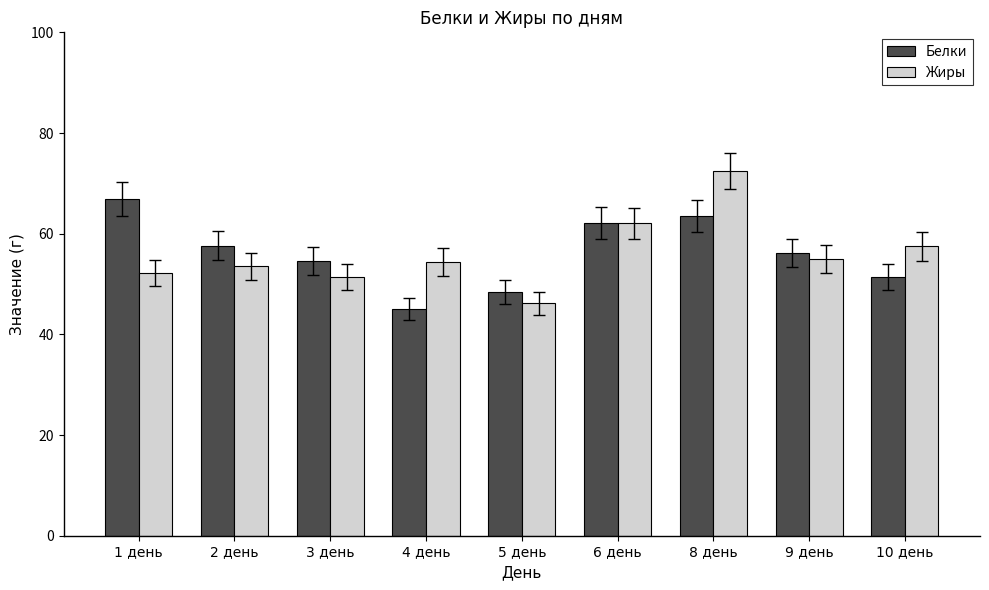

How many bars are there in each group?

2